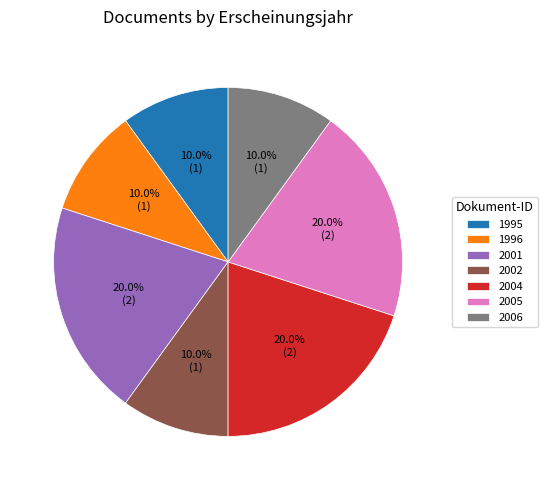

Is there a majority slice in this chart?

No